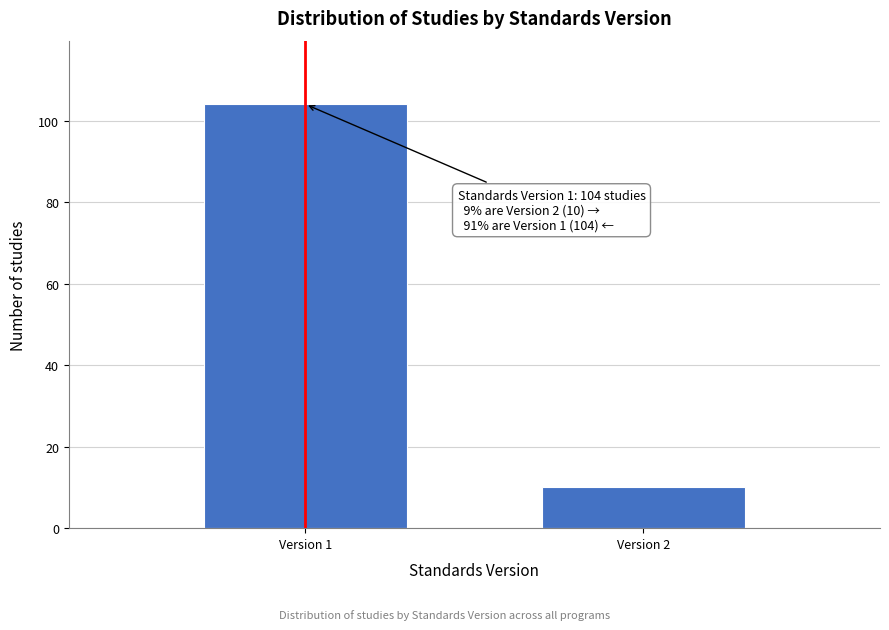

Reading right to left, list all the values displayed in this chart.

10	104